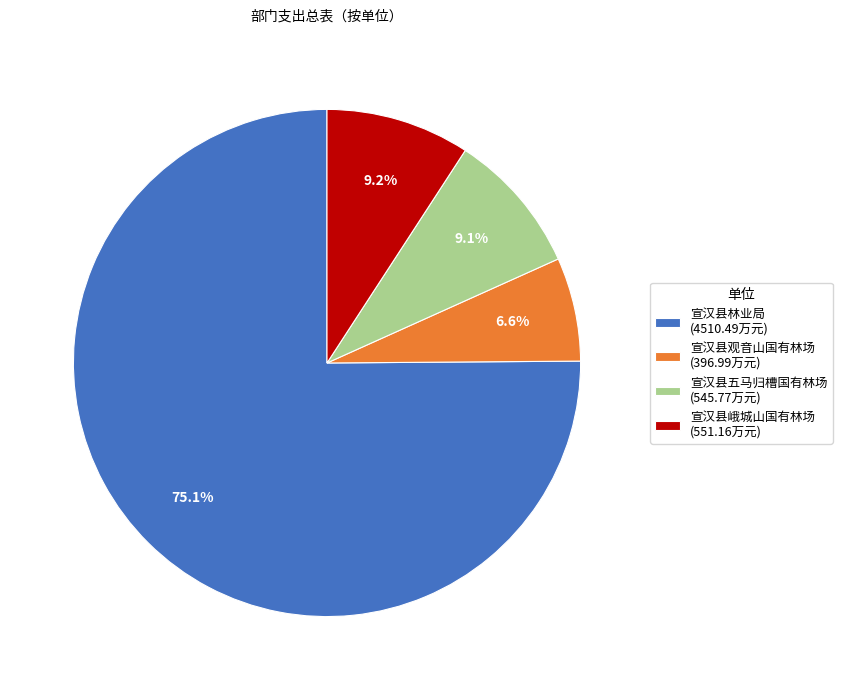

What is the largest slice in the pie chart?

宣汉县林业局